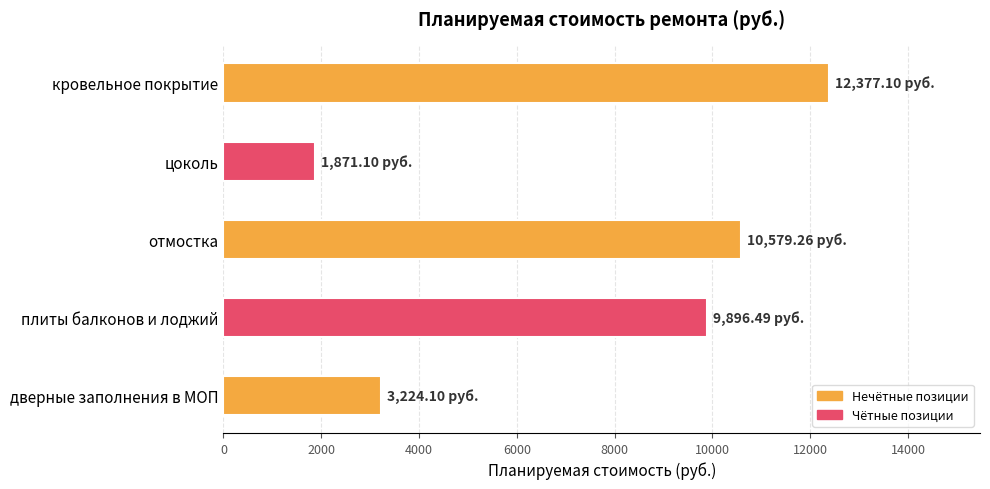

What is the ratio of the value at плиты балконов и лоджий to the value at цоколь?

5.3